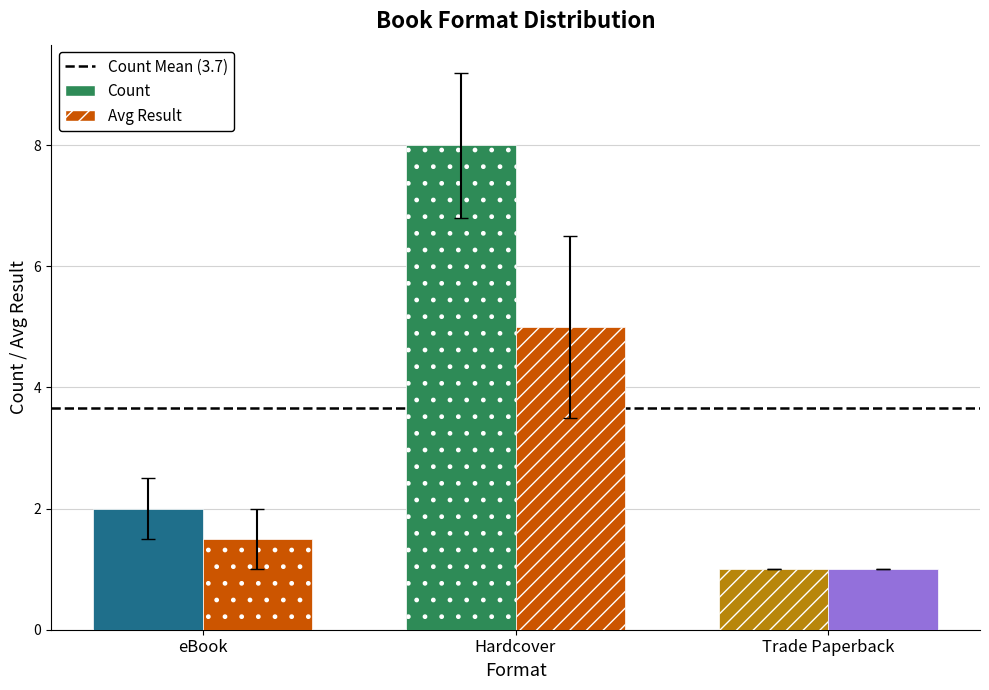

What is the average value of the Count series?

3.7